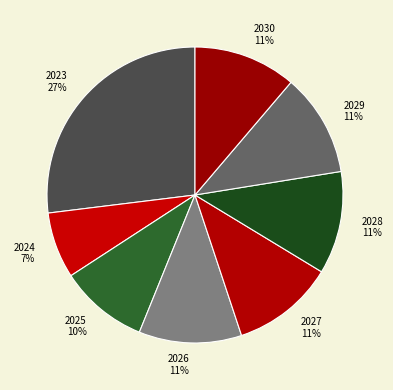

Between 2024 and 2028, which is larger?

2028